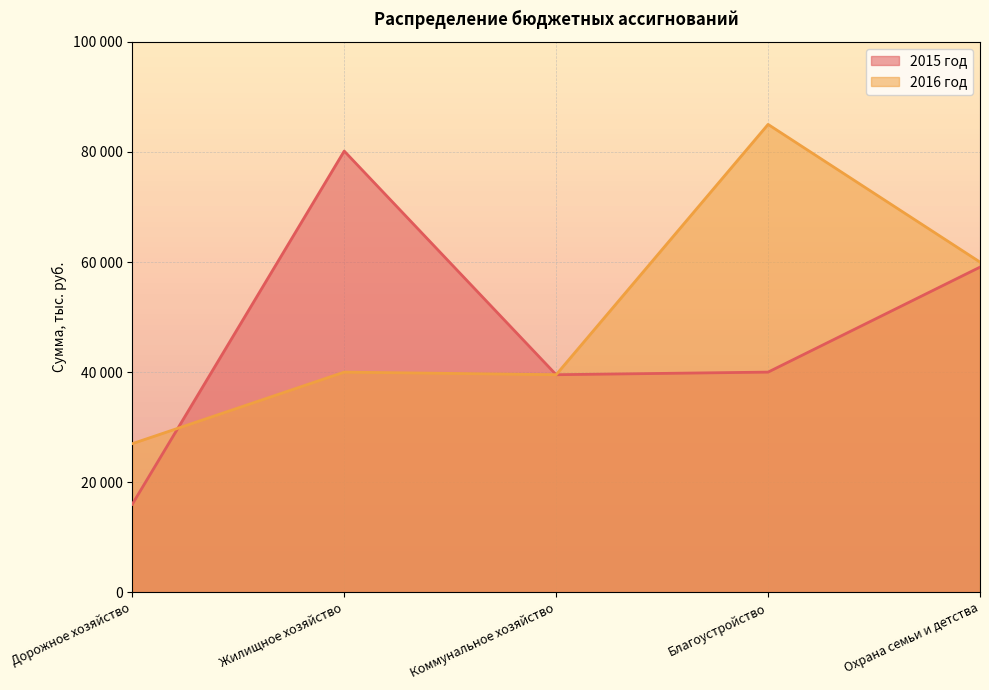

How many categories are shown in the chart?

5